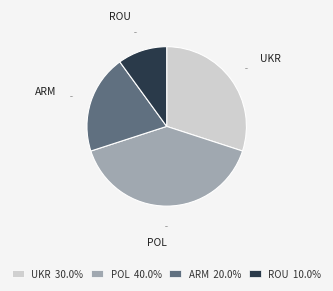

Count the number of slices in the pie.

4